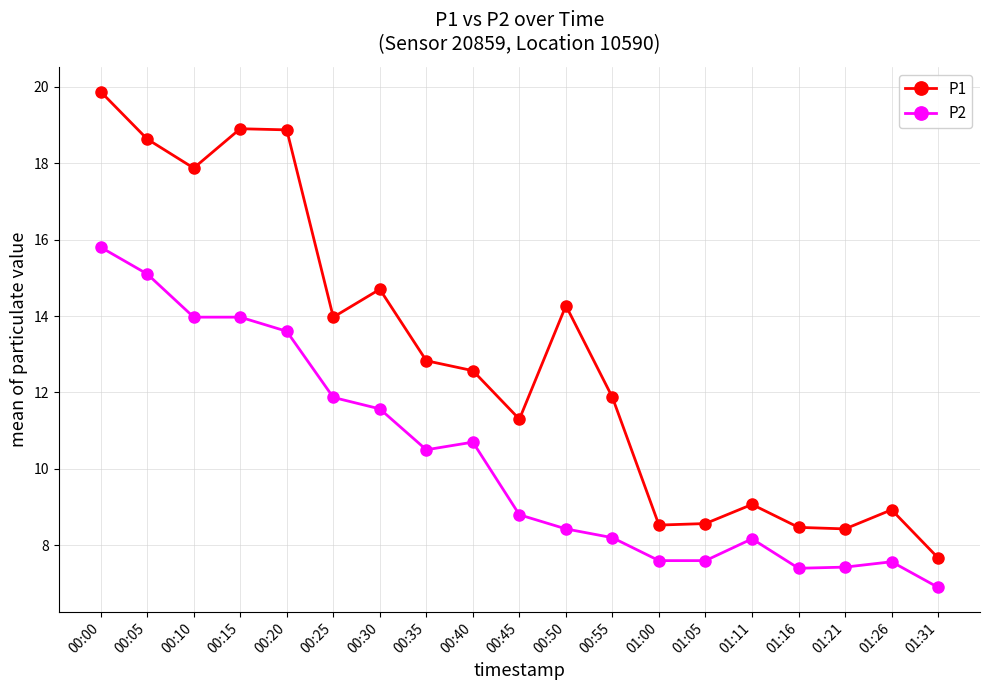

Does the chart have visible grid lines?

Yes